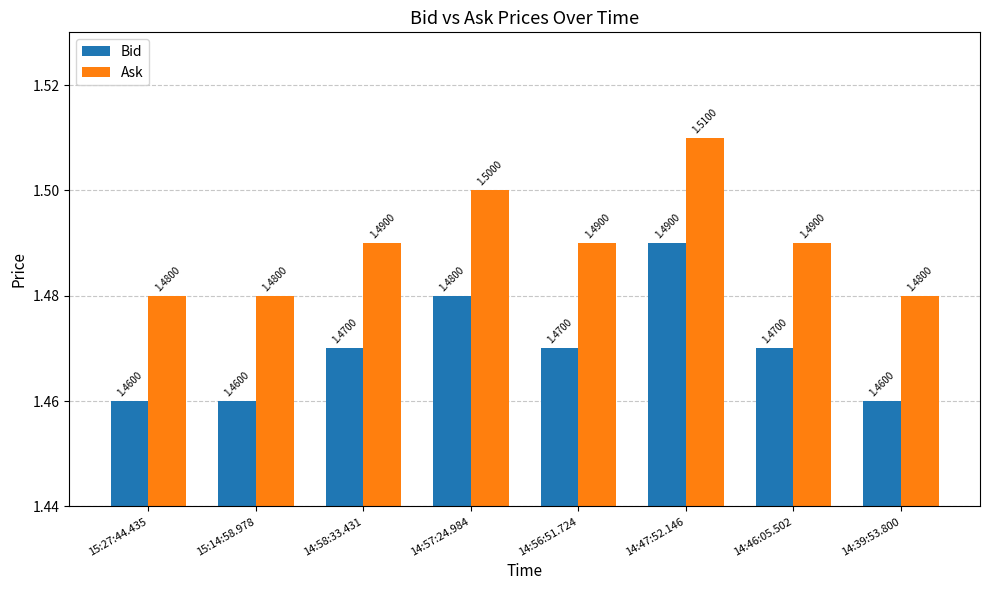

What is the total value across all series at 14:46:05.502?

3.0